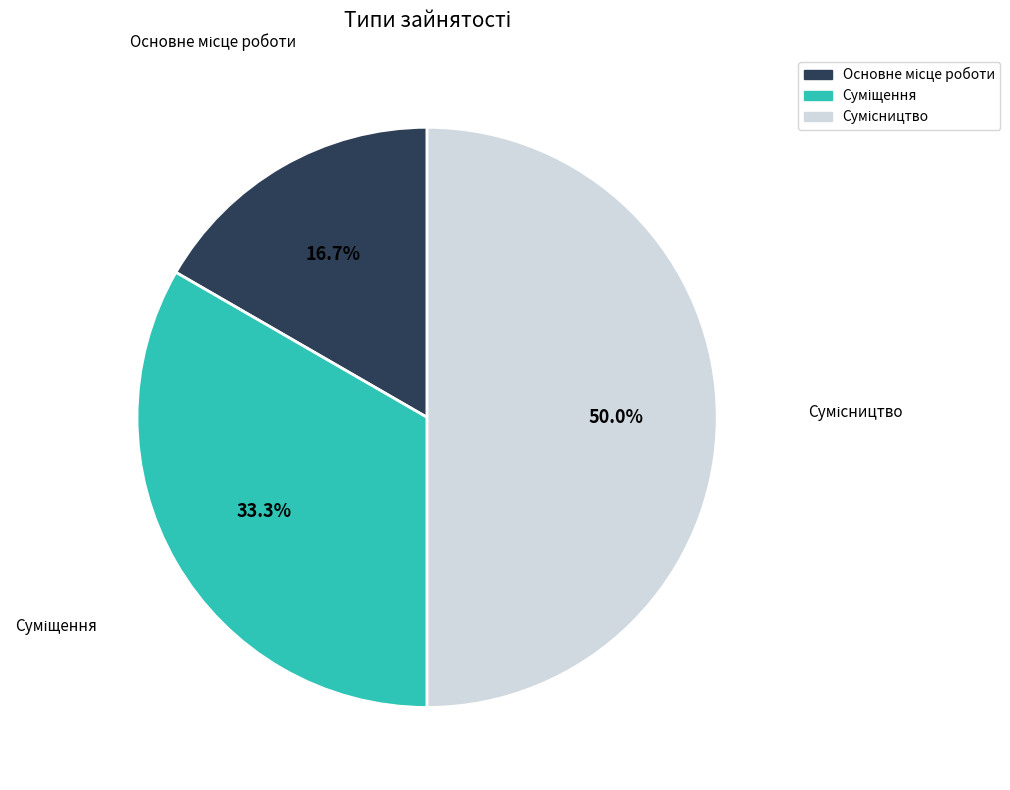

Do Основне місце роботи and Сумісництво together represent more than half of the pie?

Yes